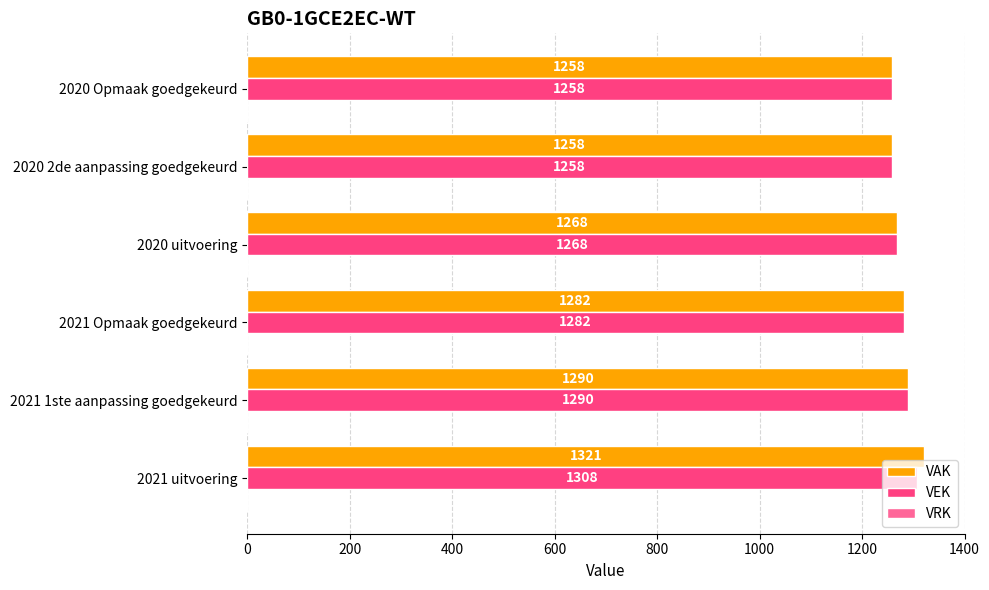

At which category is the sum across all series the highest?

2021 uitvoering